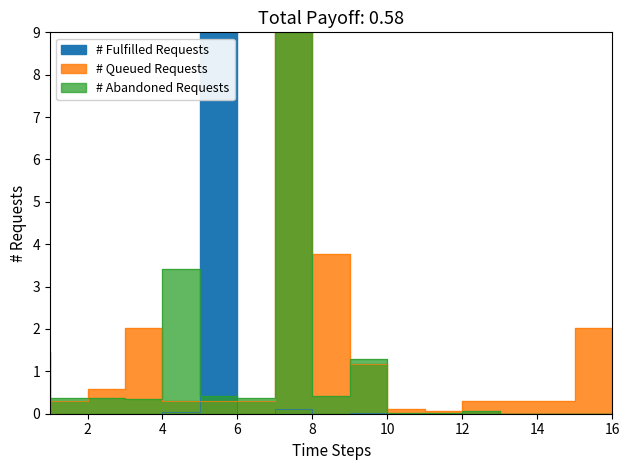

Is the value of # Fulfilled Requests at 4 greater than the value of # Queued Requests at 8?

No